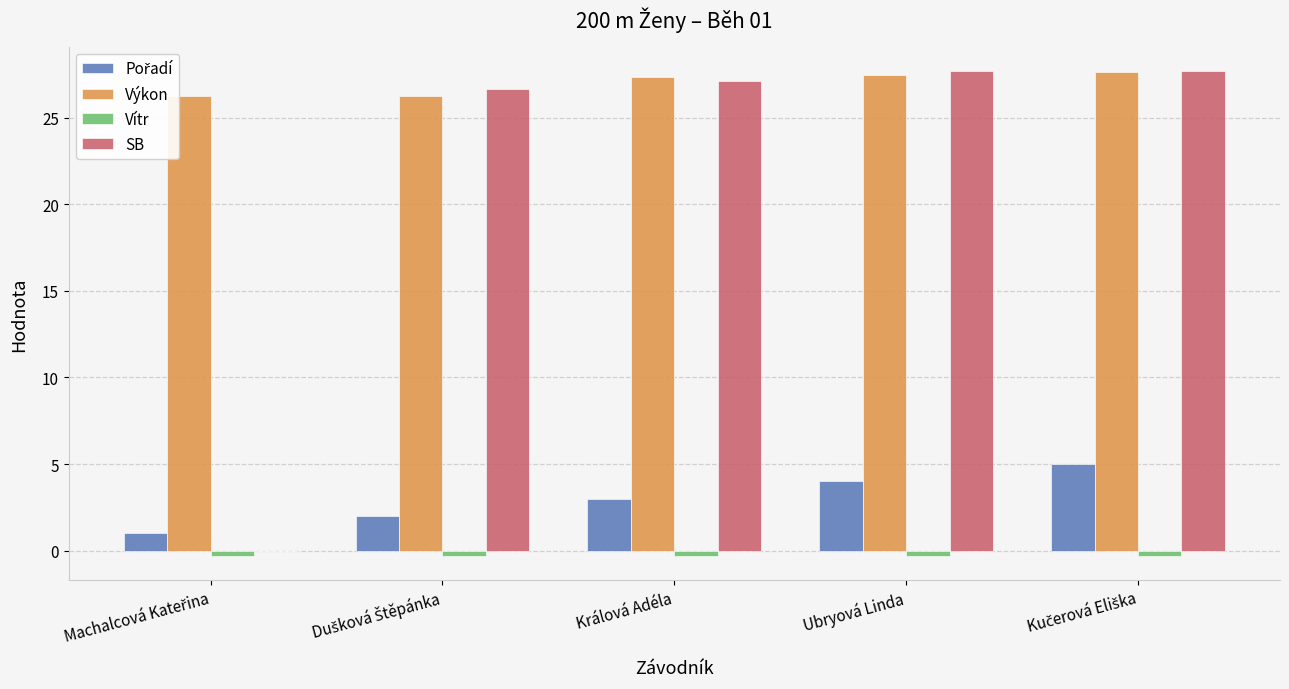

How many data points in Výkon are above 27?

3